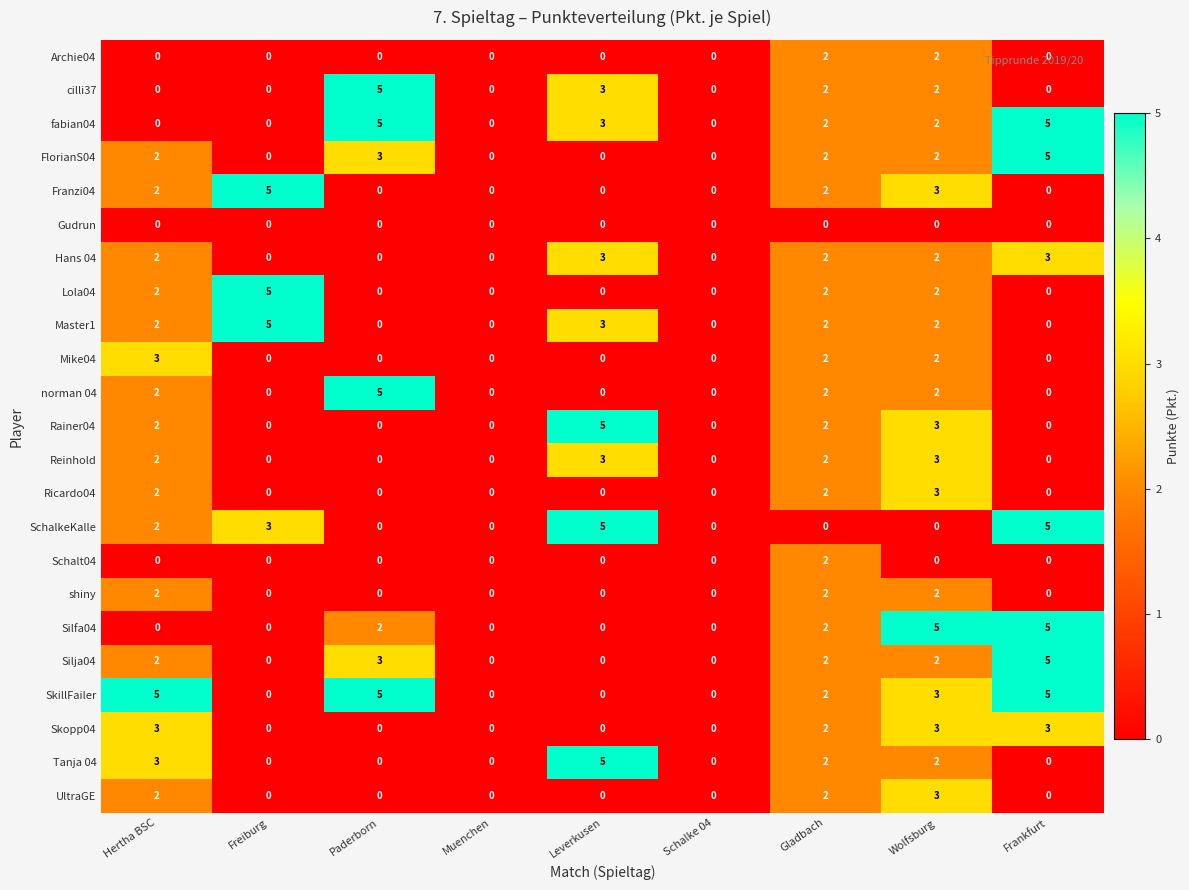

What is the sum of all Silja04 values?

14